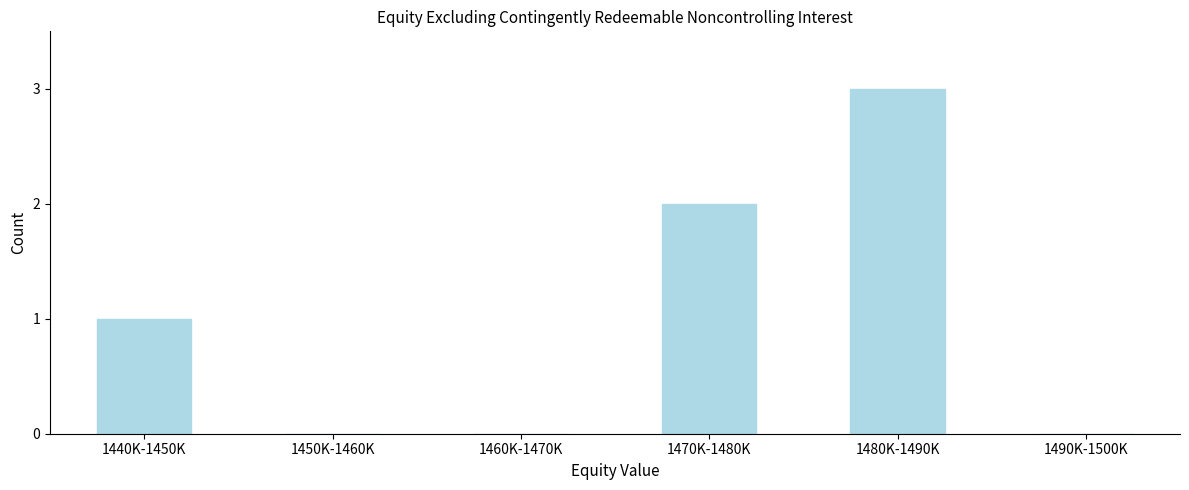

Reading left to right, transcribe all the data shown in this chart.

1440K-1450K=1	1450K-1460K=0	1460K-1470K=0	1470K-1480K=2	1480K-1490K=3	1490K-1500K=0